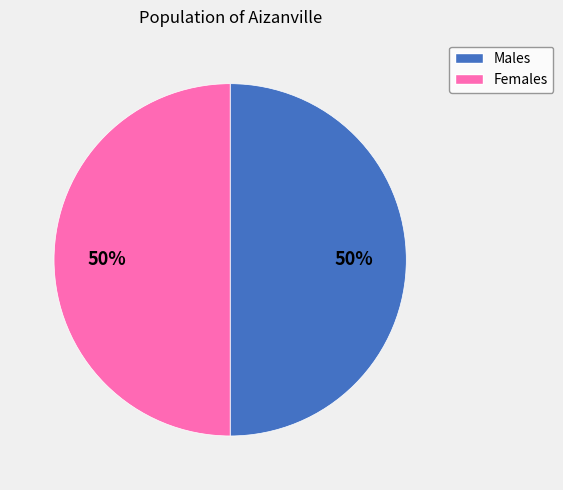

To the nearest percent, what is the average slice percentage?

50%